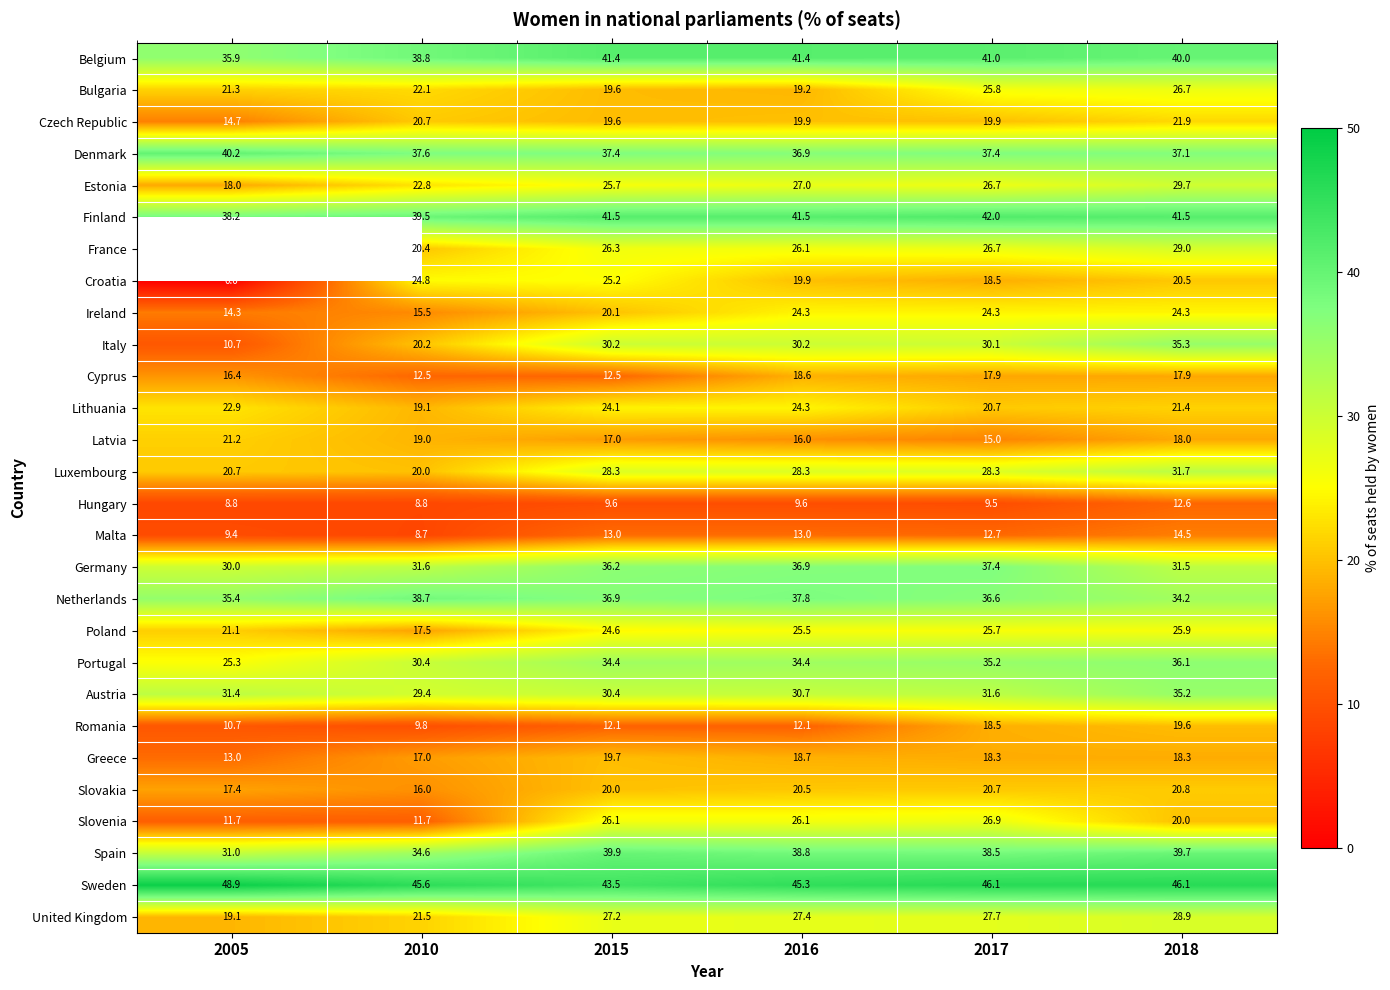

What is the lowest value of the Finland series?

38.2